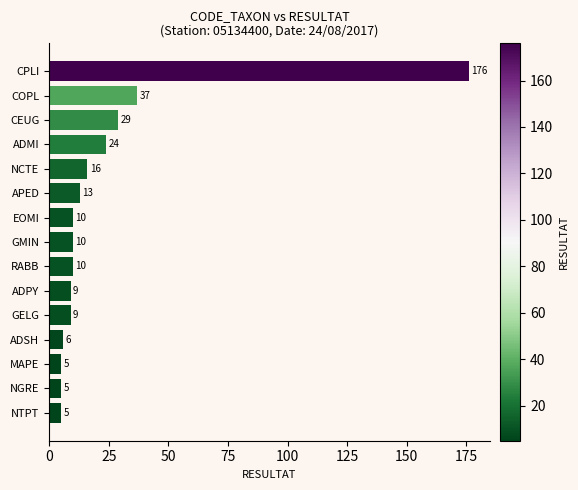

What position from the top is RABB?

9